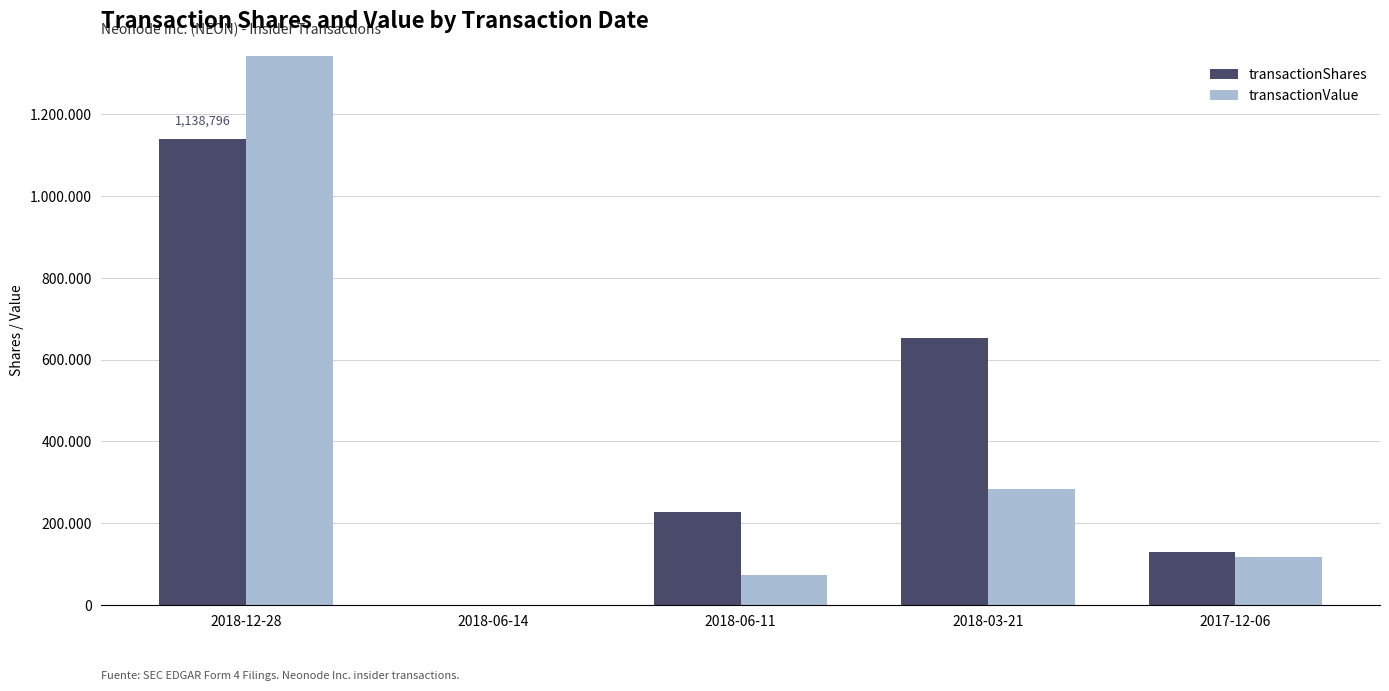

Where is transactionValue nearest to the value 911098?

2018-03-21